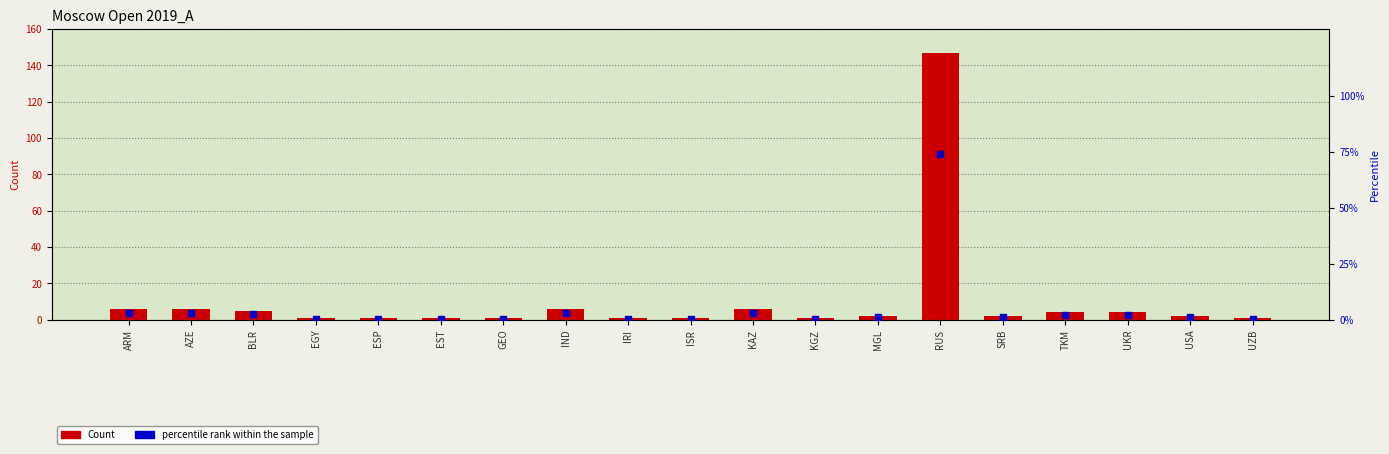

Which series contains the highest Y value?

Count